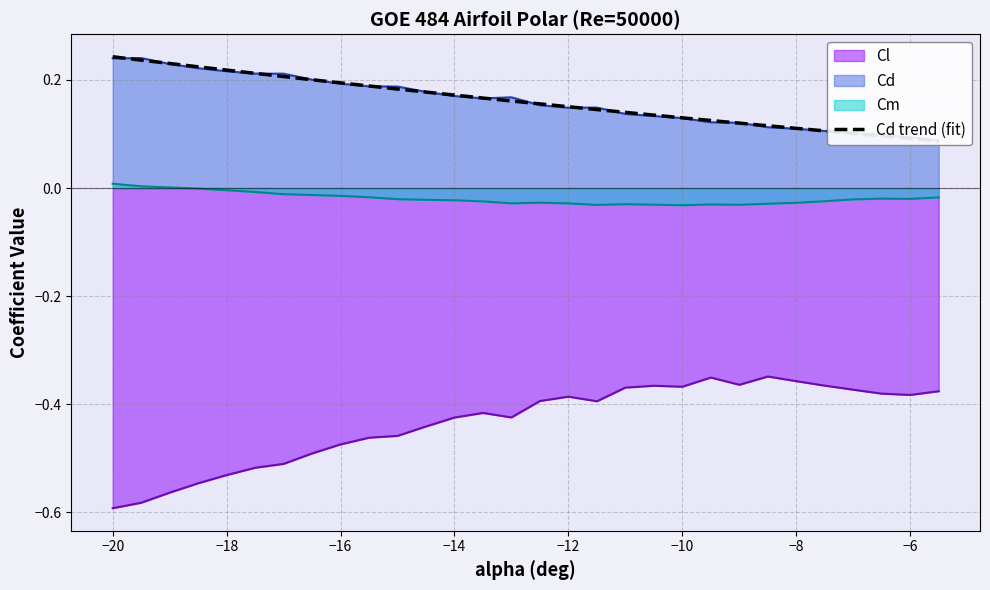

True or false: Cl and Cm intersect in this chart.

False